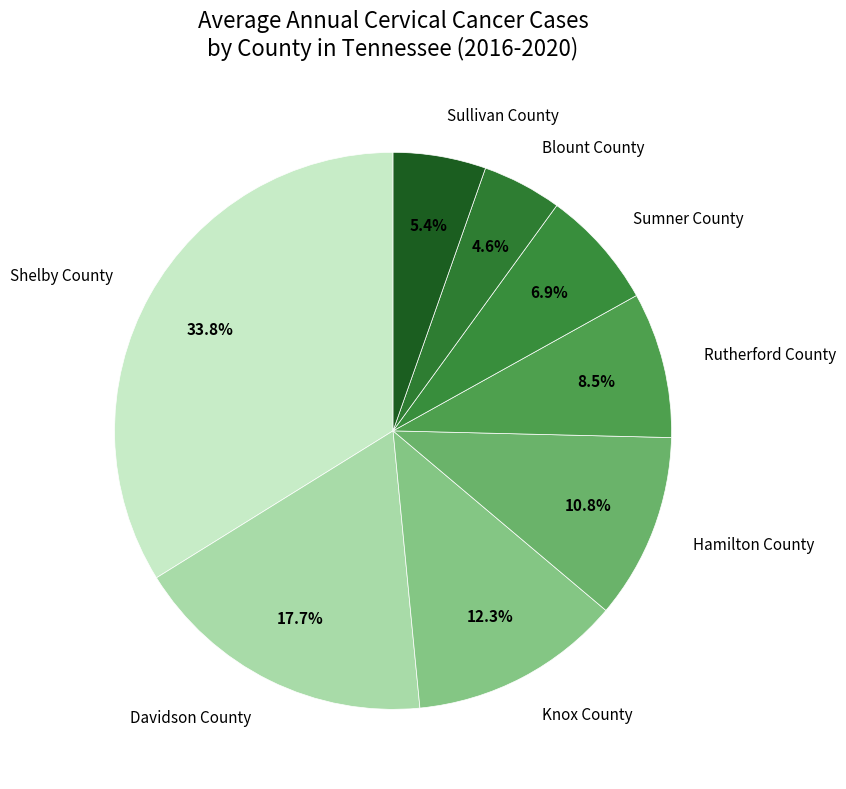

Combined, do Rutherford County and Shelby County account for over 50%?

No